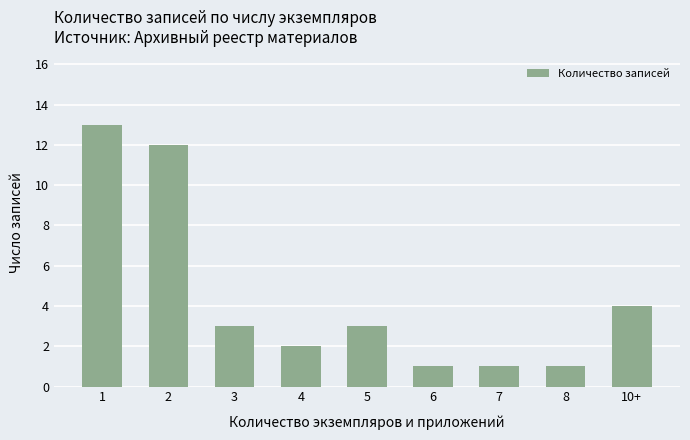

Reading left to right, what are all the values shown in this chart?

1=13	2=12	3=3	4=2	5=3	6=1	7=1	8=1	10+=4